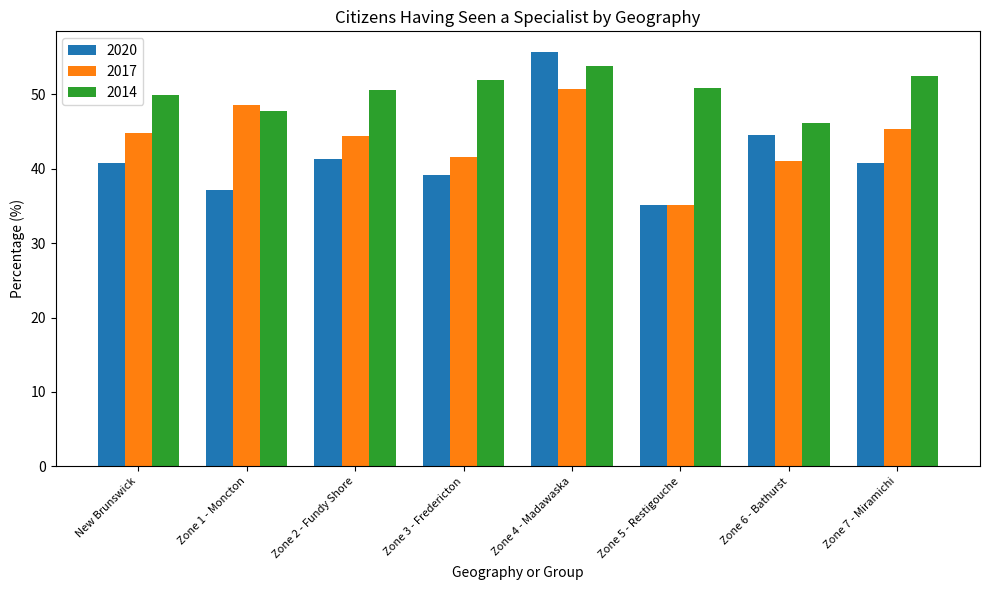

What are all the series names shown in the legend?

2020, 2017, 2014